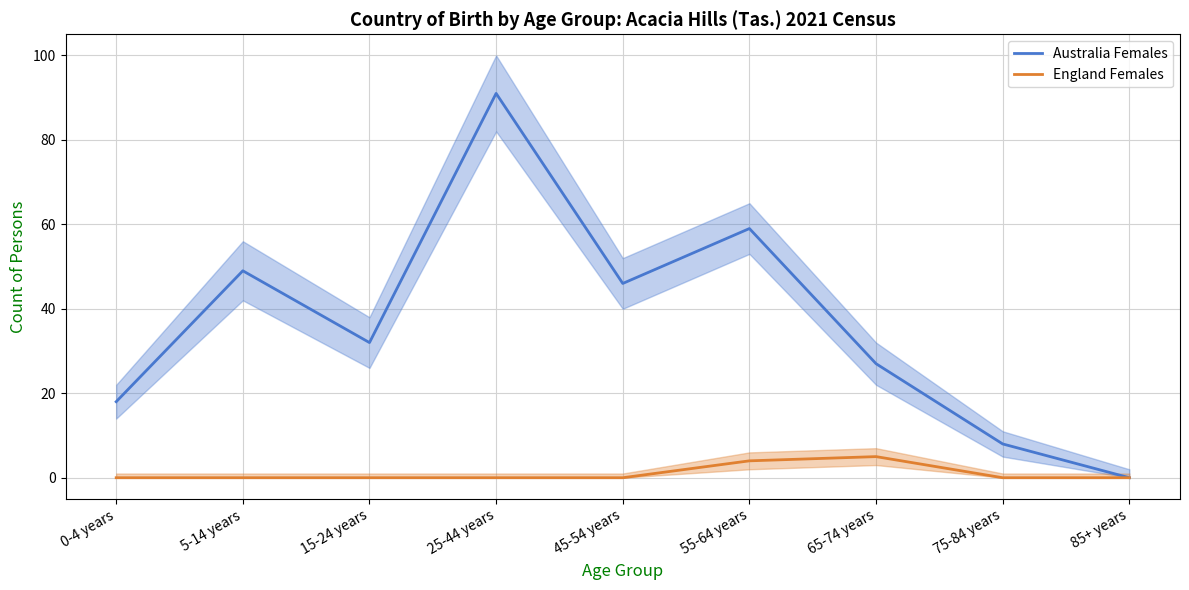

At which category is the sum across all series the highest?

25-44 years